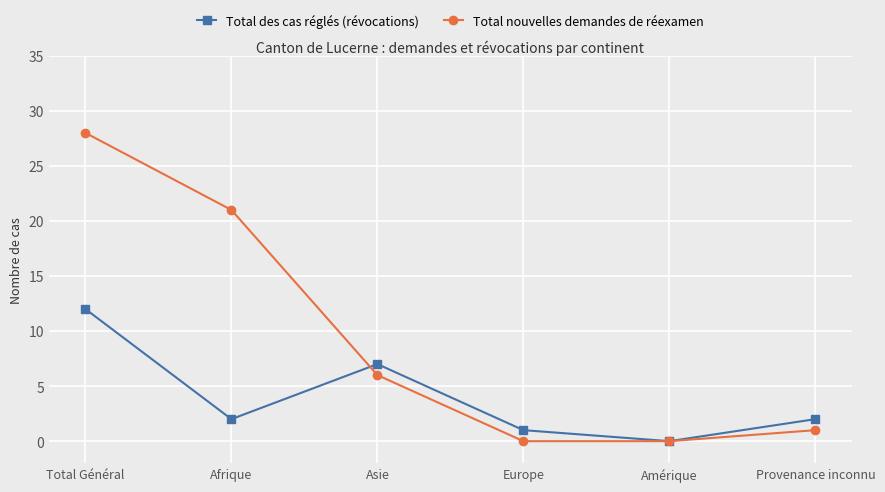

What is the maximum value for Total des cas réglés (révocations)?

12